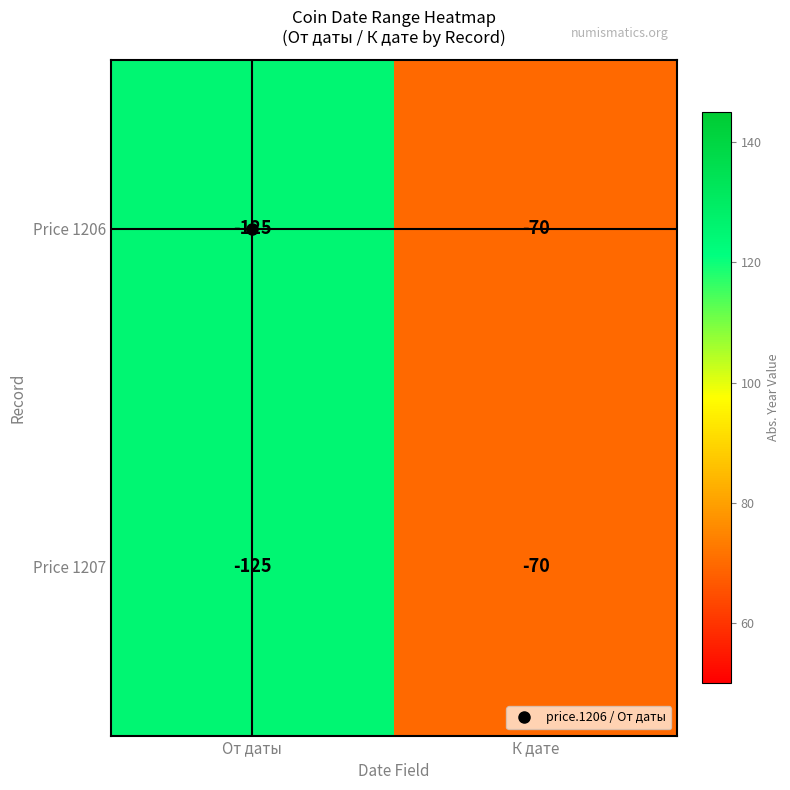

List the labels in order of Price 1207 value, smallest first.

От даты, К дате